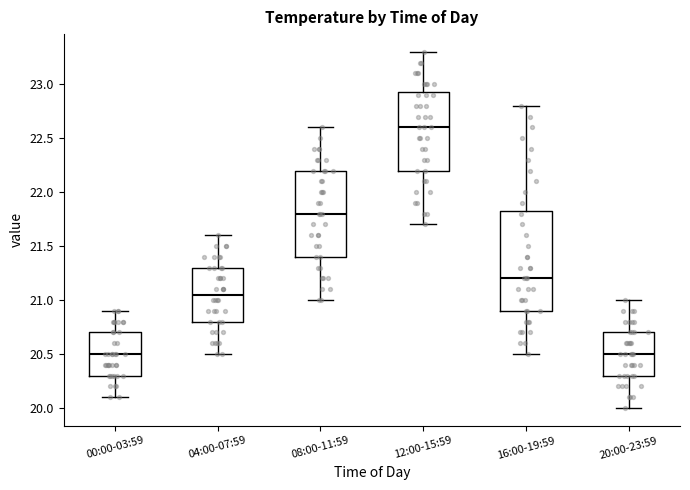

Which box is the tallest, from its lower edge to its upper edge?

16:00-19:59